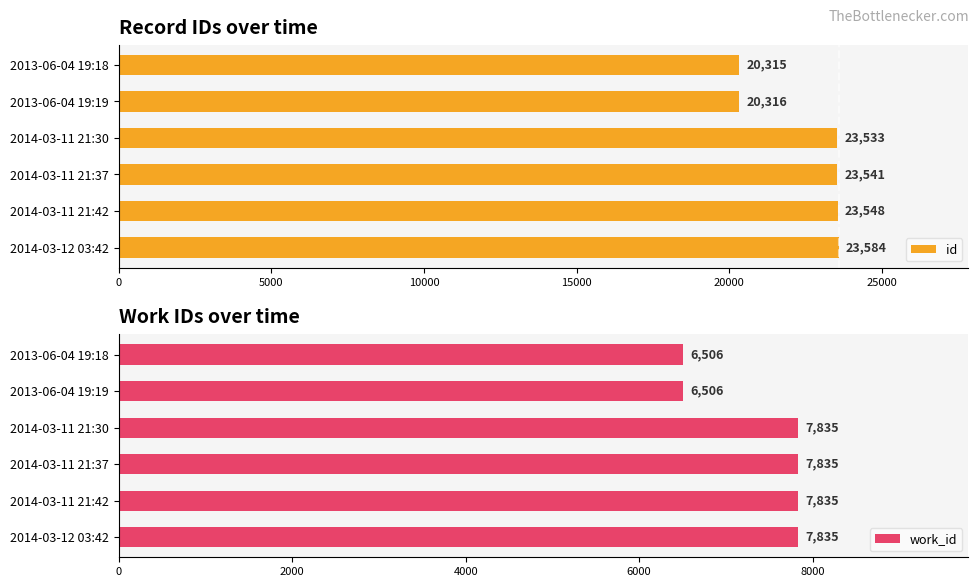

Which category has the lowest value in the id series?

2013-06-04 19:18